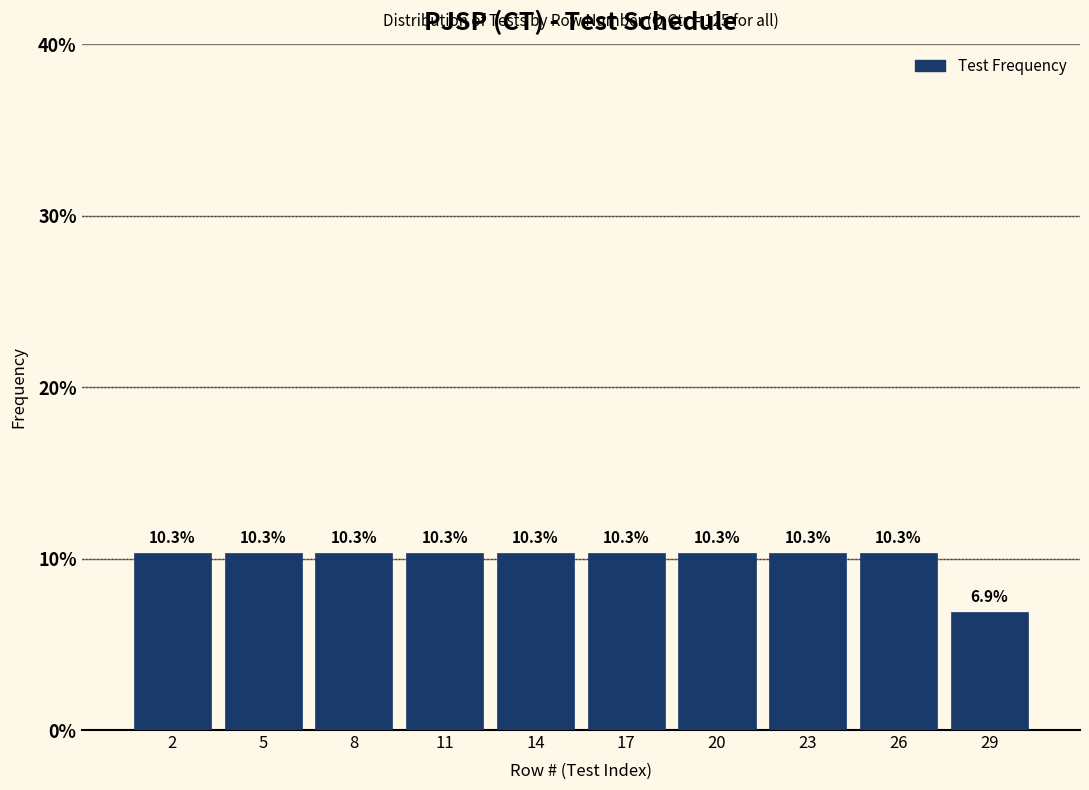

Reading left to right, what are all the values shown in this chart?

2=10.3	5=10.3	8=10.3	11=10.3	14=10.3	17=10.3	20=10.3	23=10.3	26=10.3	29=6.9